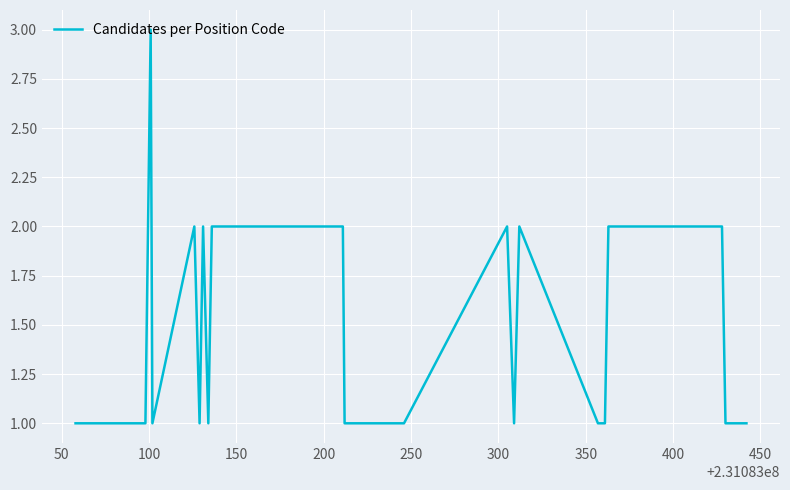

What is the value of the 5th point from the left?

1